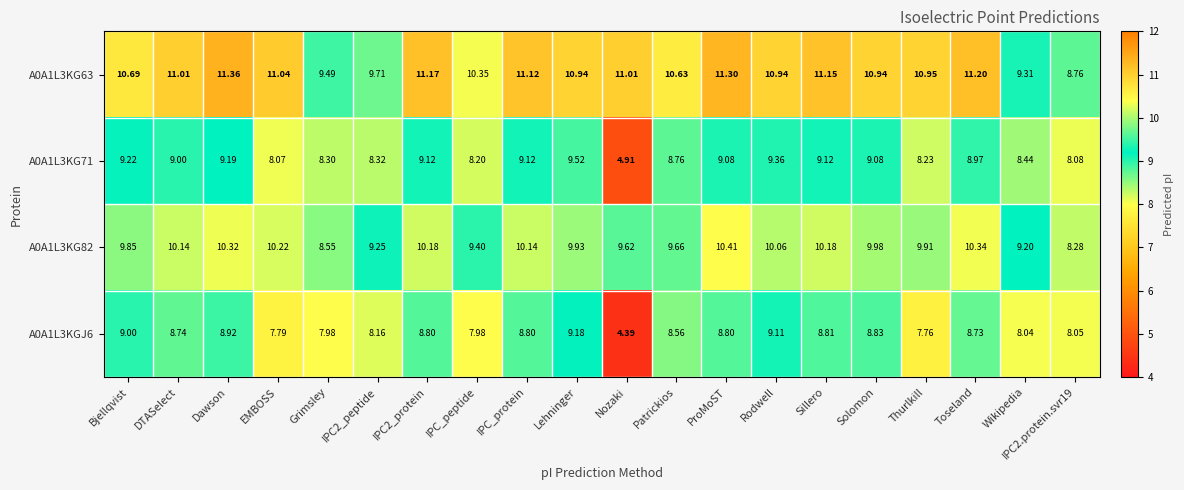

At which label does A0A1L3KGJ6 reach its peak?

Lehninger